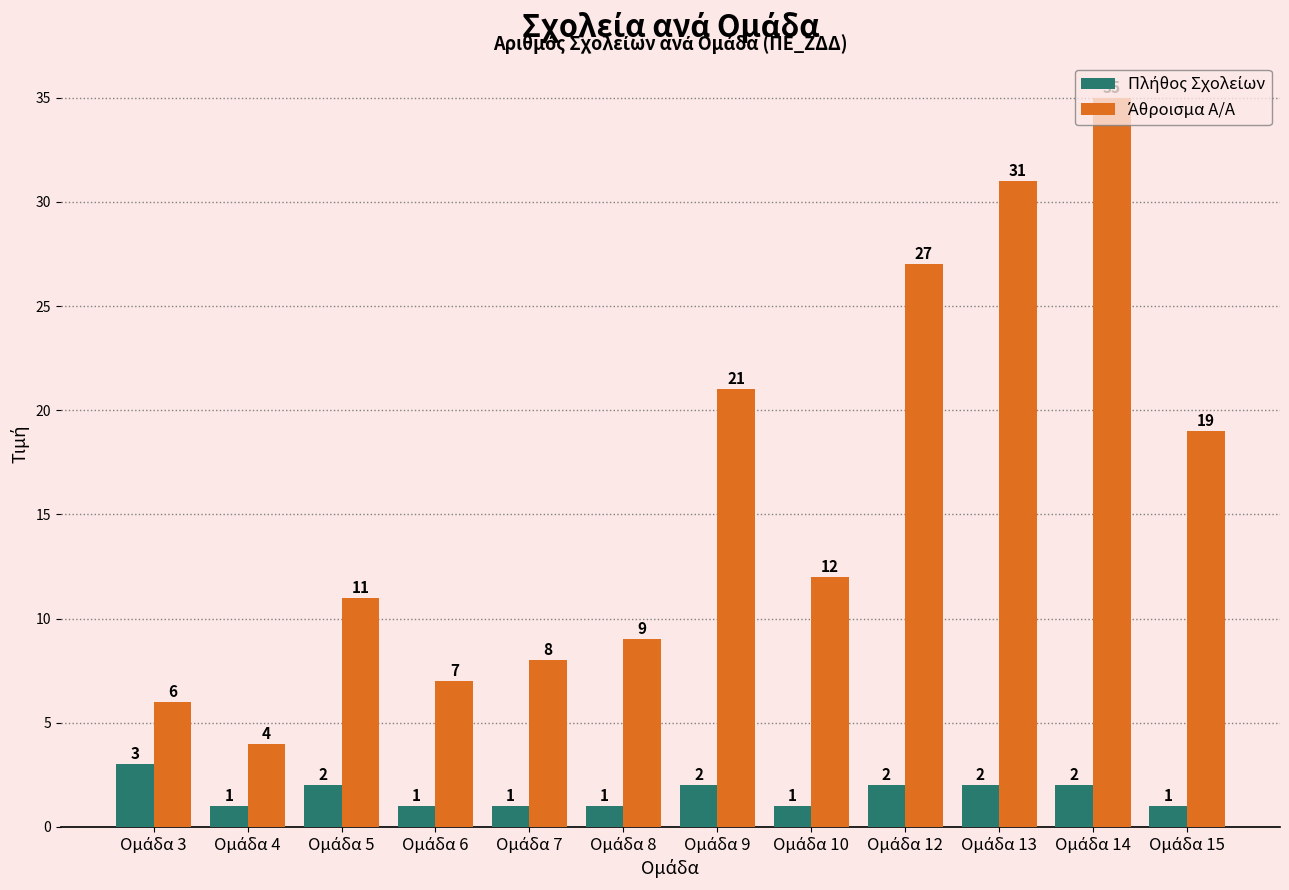

What is the maximum value shown in the chart?

35